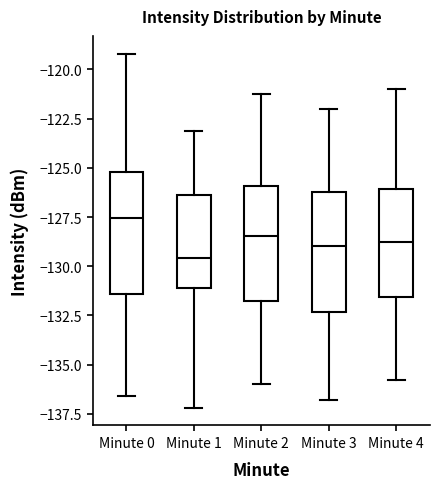

Which box's median line is the lowest?

Minute 1